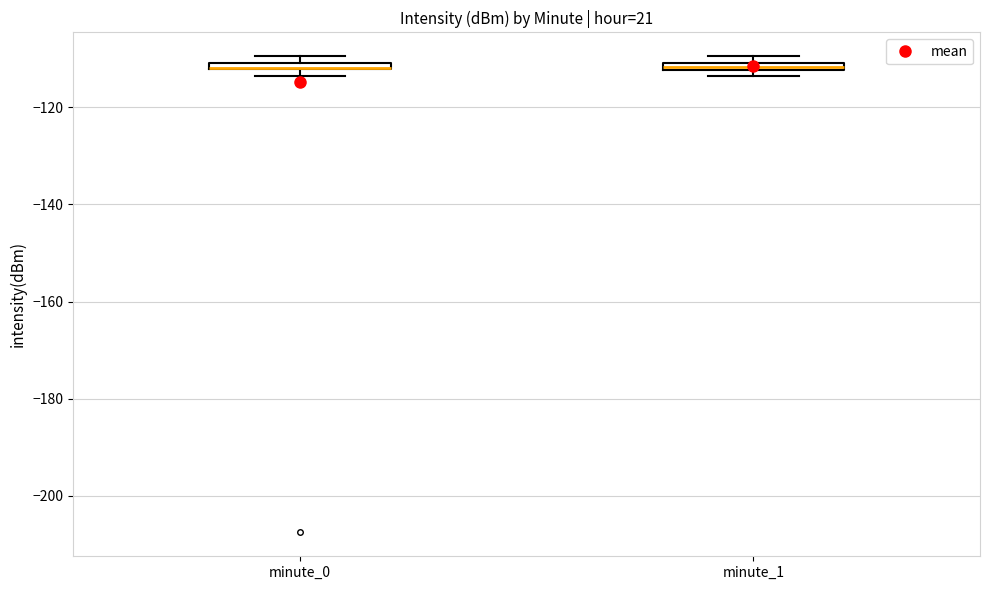

Where is the upper edge of the box for minute_1 on the y-axis? The values are not printed on the chart, so give them approximately, as read against the axis.

-110